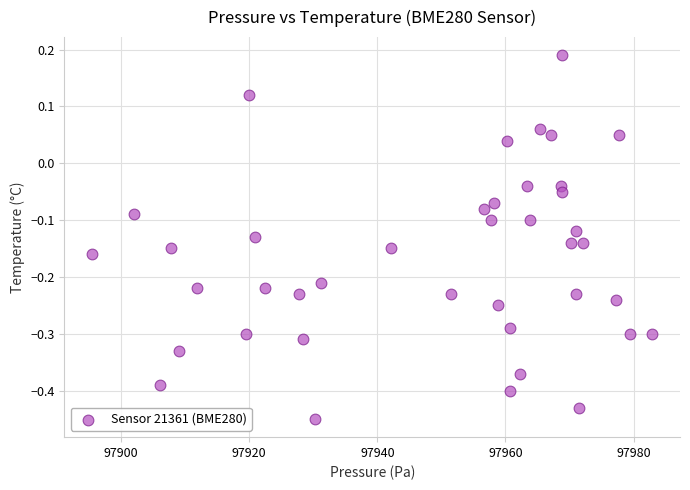

What is the range of Y values (max minus min)?

0.6